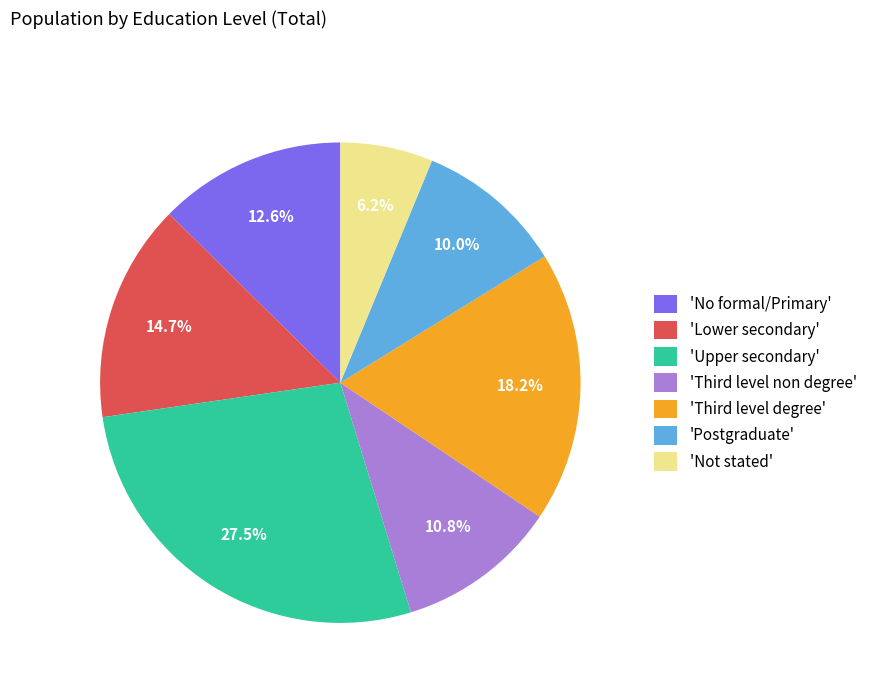

How many segments does this pie chart have?

7